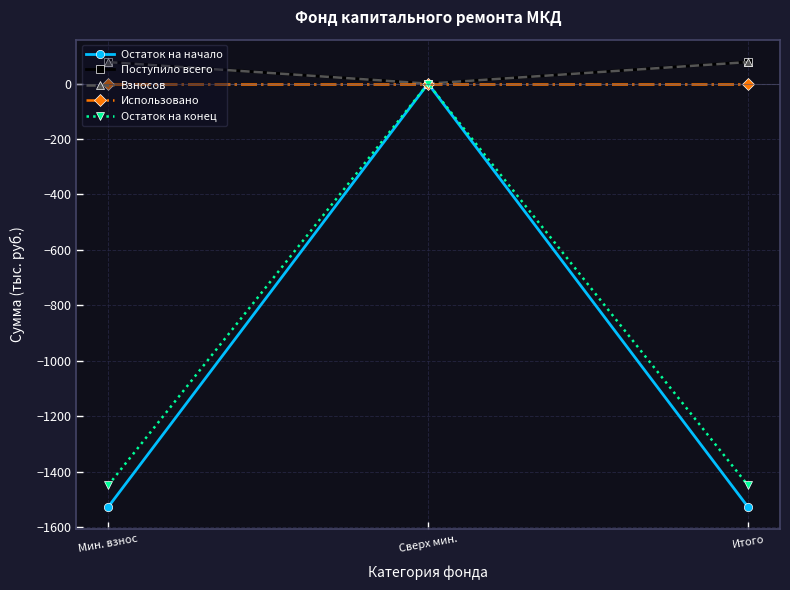

How many lines are shown in the chart?

5